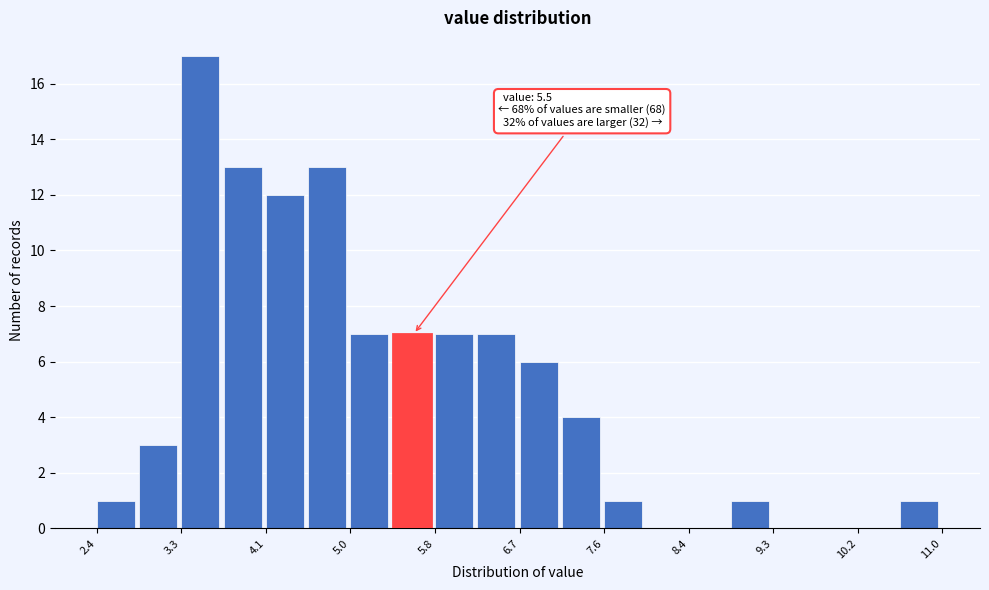

Over which range of the x-axis is the bar tallest?

3.3 to 3.7